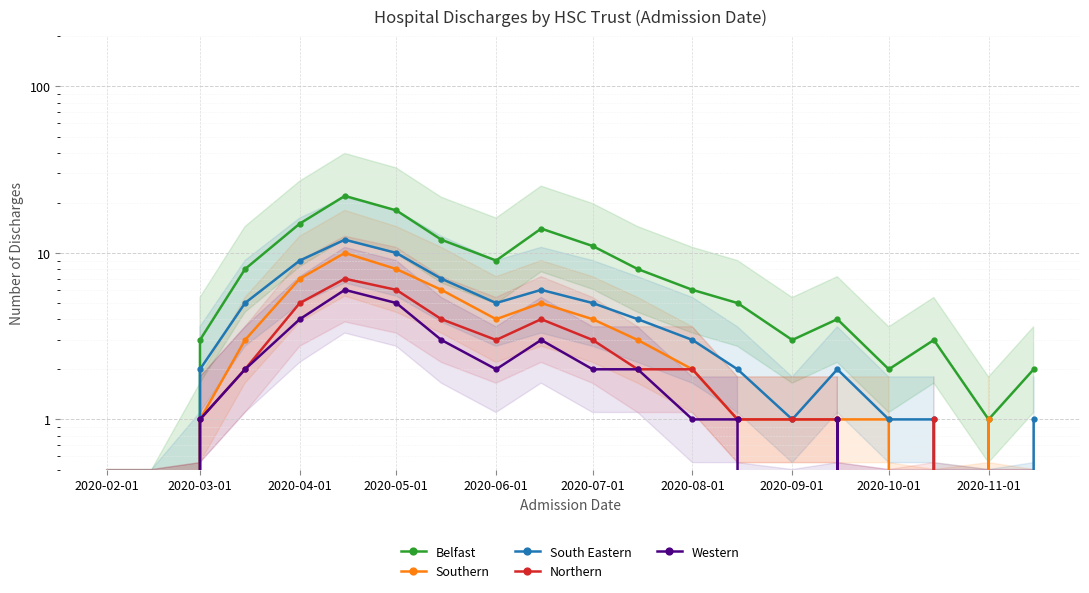

True or false: Southern and Belfast intersect in this chart.

False